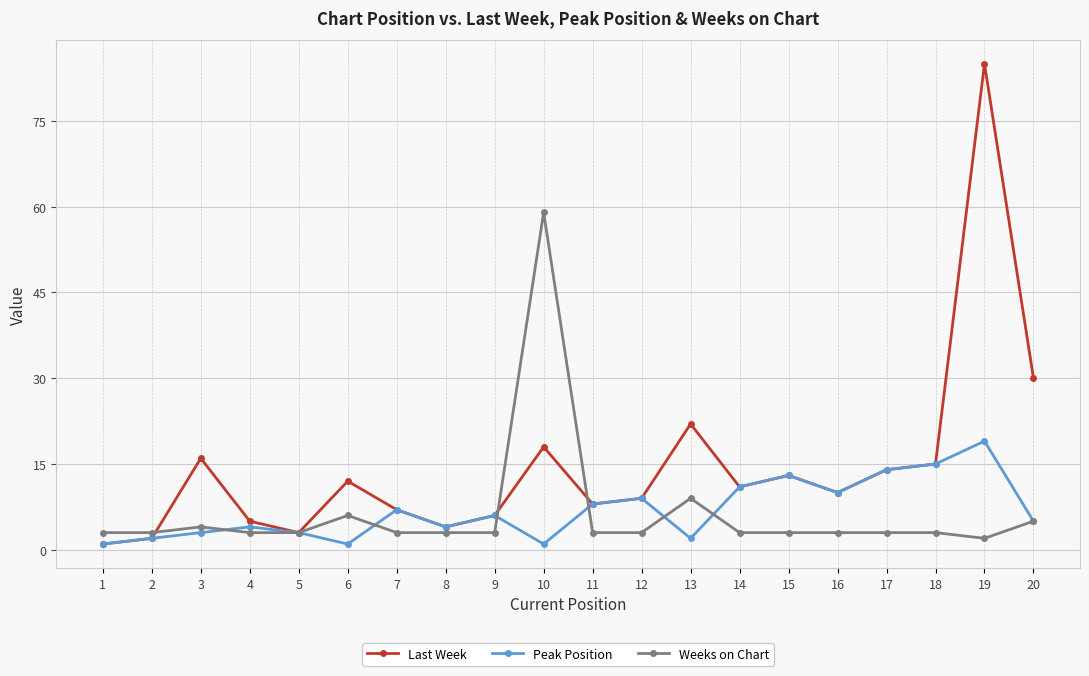

Which series has the widest spread of values?

Last Week